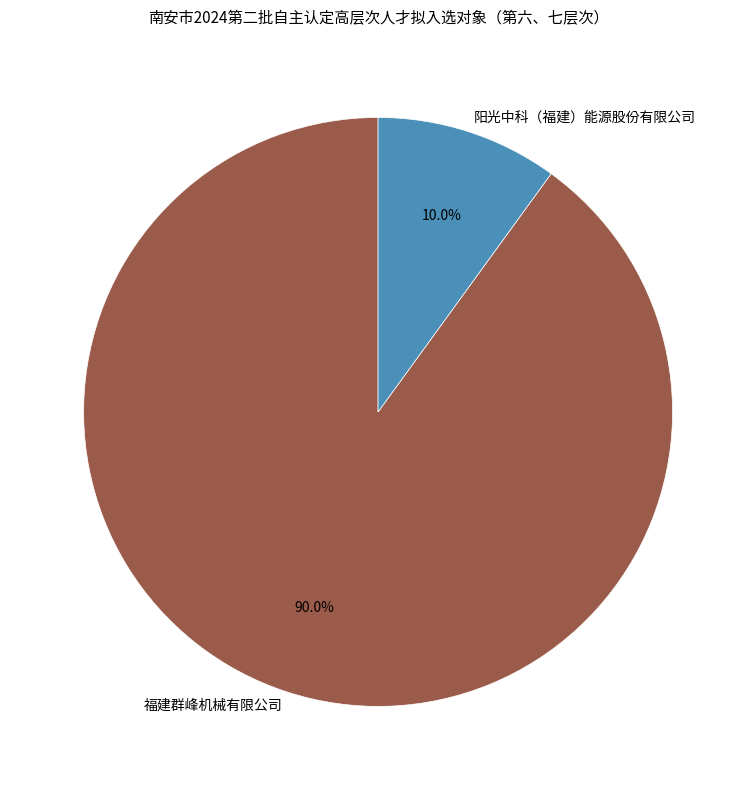

To the nearest percent, what is the average slice percentage?

50%